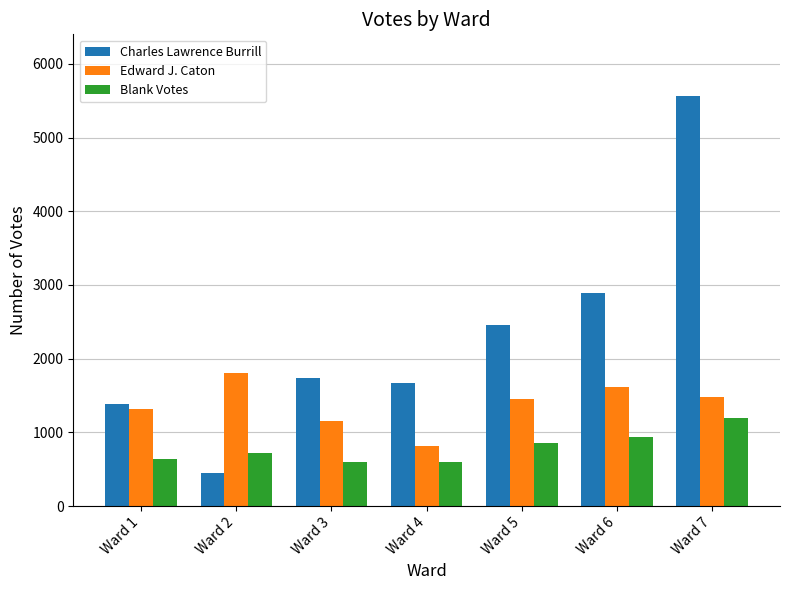

Which series has the largest total across all categories?

Charles Lawrence Burrill